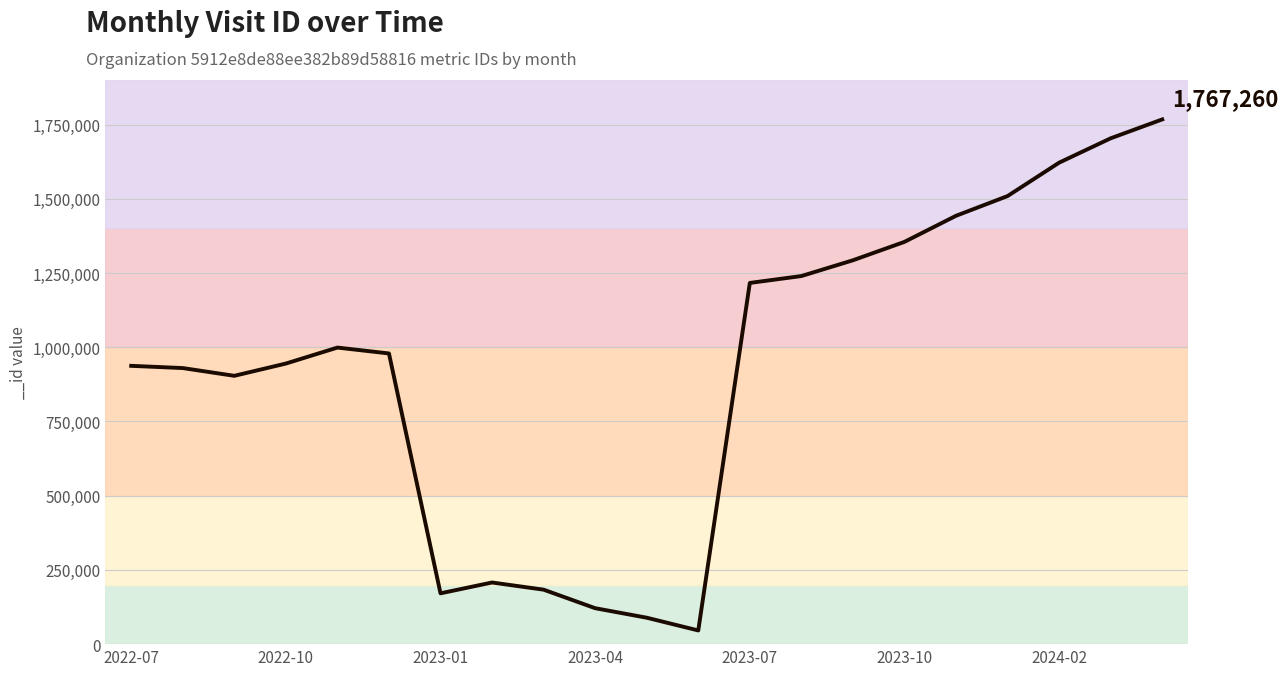

What is the maximum value shown in the chart?

1767260